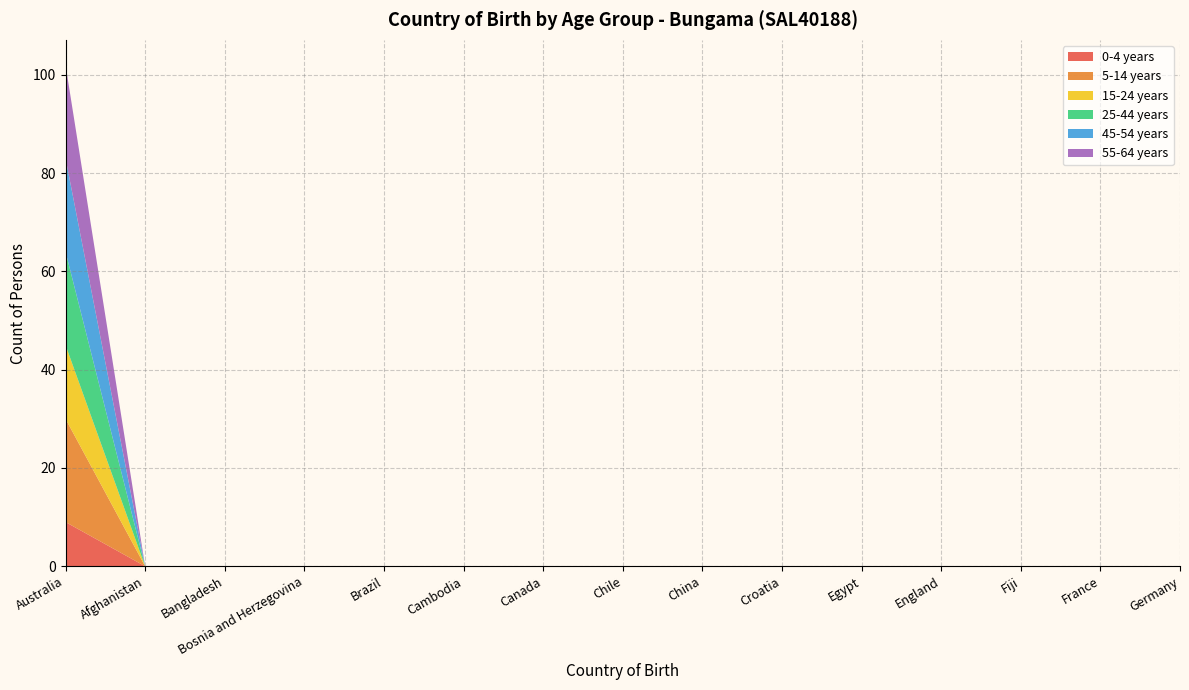

Reading left to right, transcribe all the data shown in this chart.

0-4 years: 9	0	0	0	0	0	0	0	0	0	0	0	0	0	0
5-14 years: 21	0	0	0	0	0	0	0	0	0	0	0	0	0	0
15-24 years: 15	0	0	0	0	0	0	0	0	0	0	0	0	0	0
25-44 years: 19	0	0	0	0	0	0	0	0	0	0	0	0	0	0
45-54 years: 19	0	0	0	0	0	0	0	0	0	0	0	0	0	0
55-64 years: 19	0	0	0	0	0	0	0	0	0	0	0	0	0	0